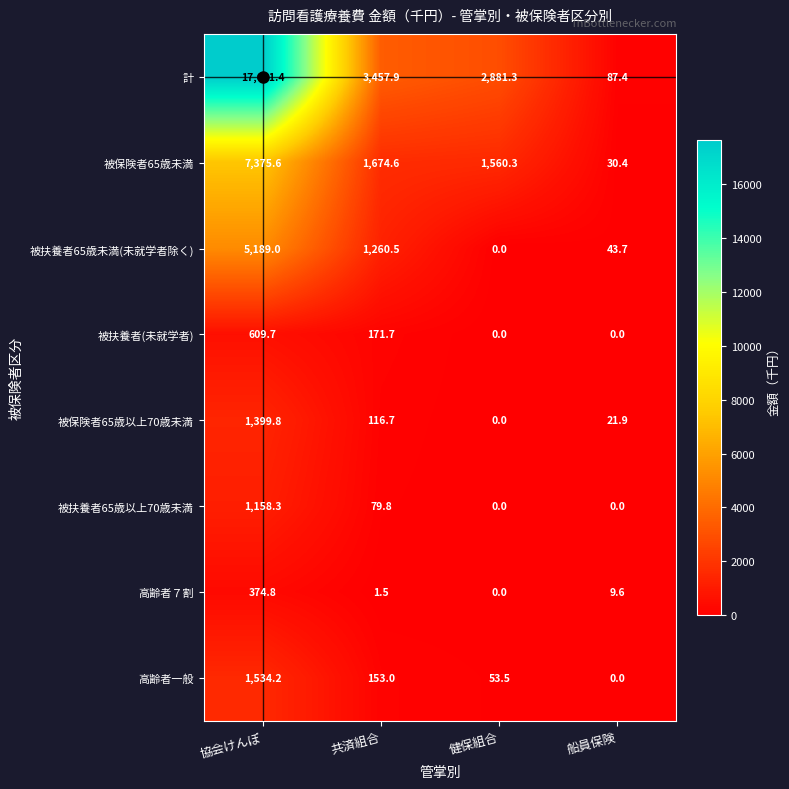

What is the spread (max minus min) of values at 共済組合?

3456.4